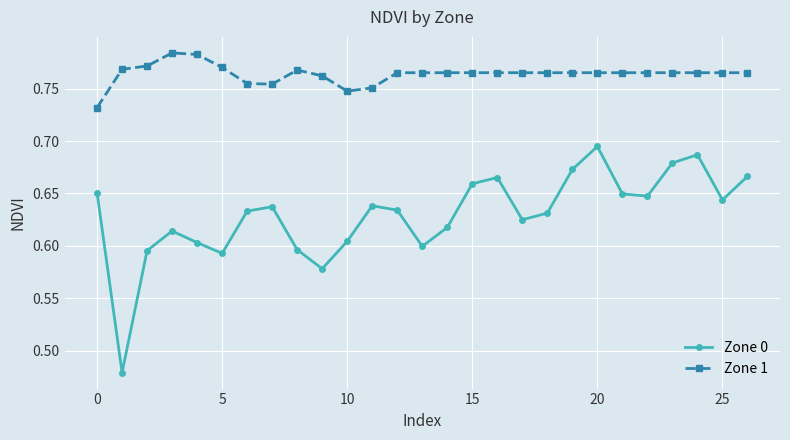

True or false: Zone 1 and Zone 0 intersect in this chart.

False